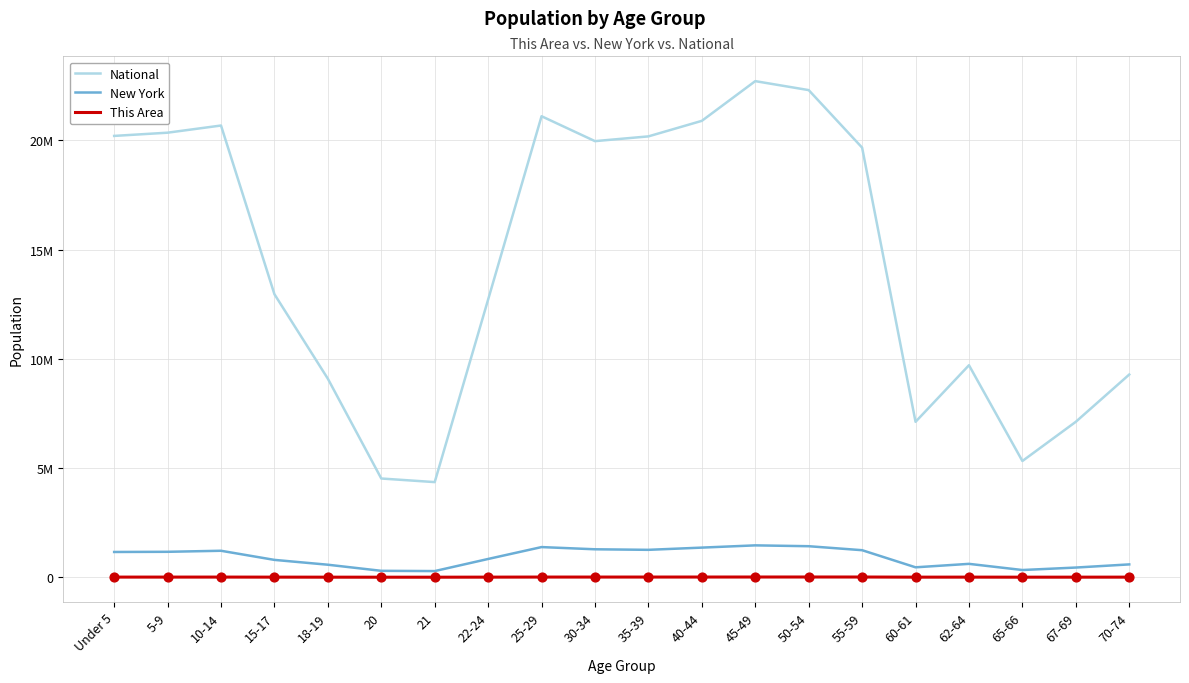

At which category is the sum across all series the highest?

45-49